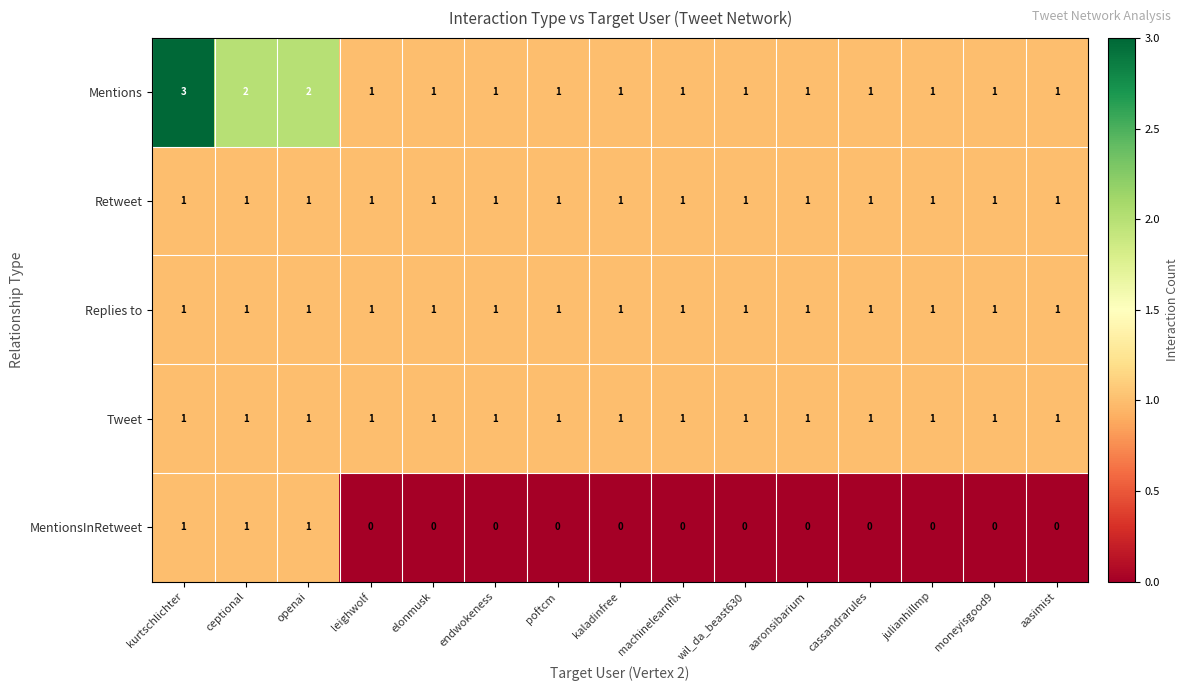

Is the value of Tweet at wil_da_beast630 greater than the value of MentionsInRetweet at endwokeness?

Yes